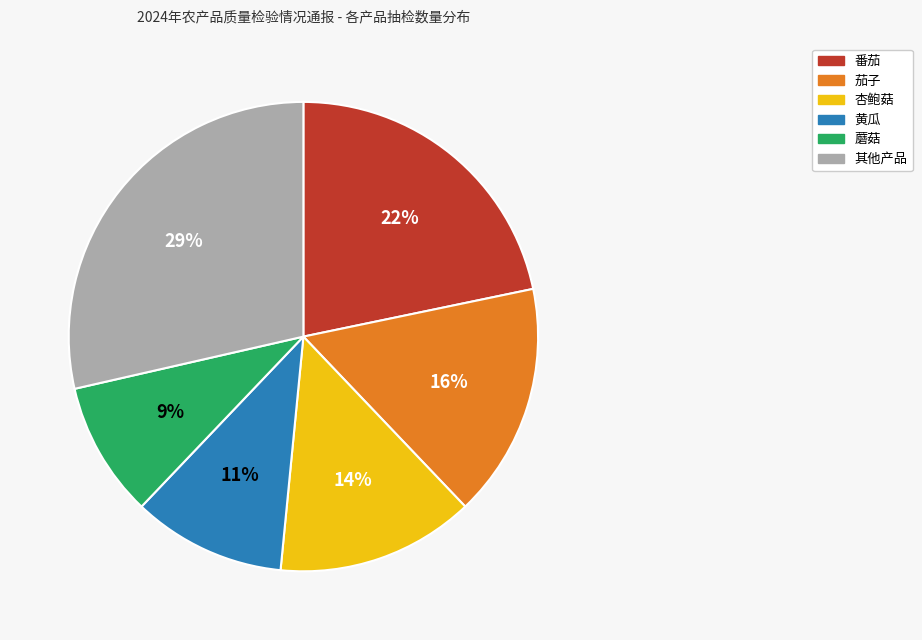

Is there a majority slice in this chart?

No